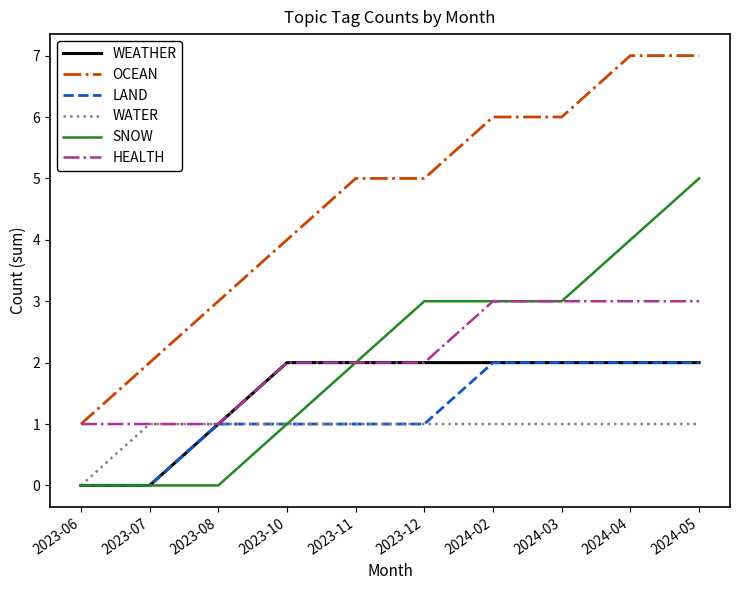

Between 2023-08 and 2024-05, which series saw the biggest shift?

SNOW